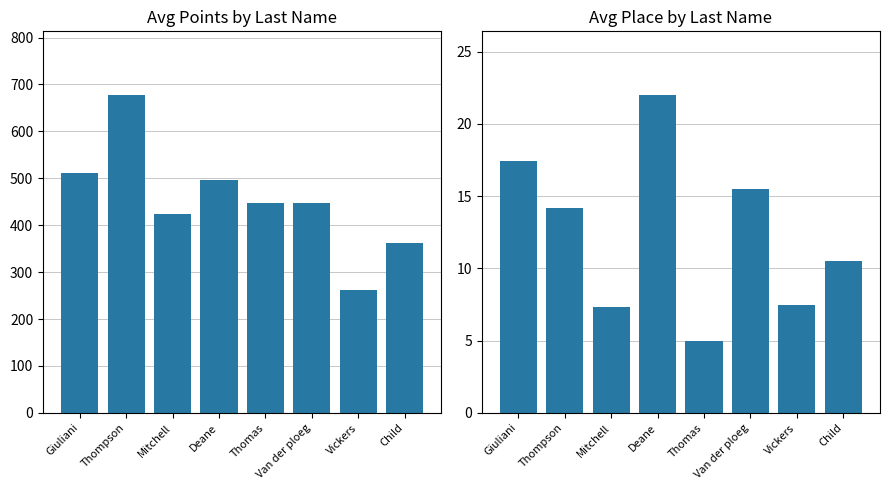

At which category is the sum across all series the highest?

Thompson